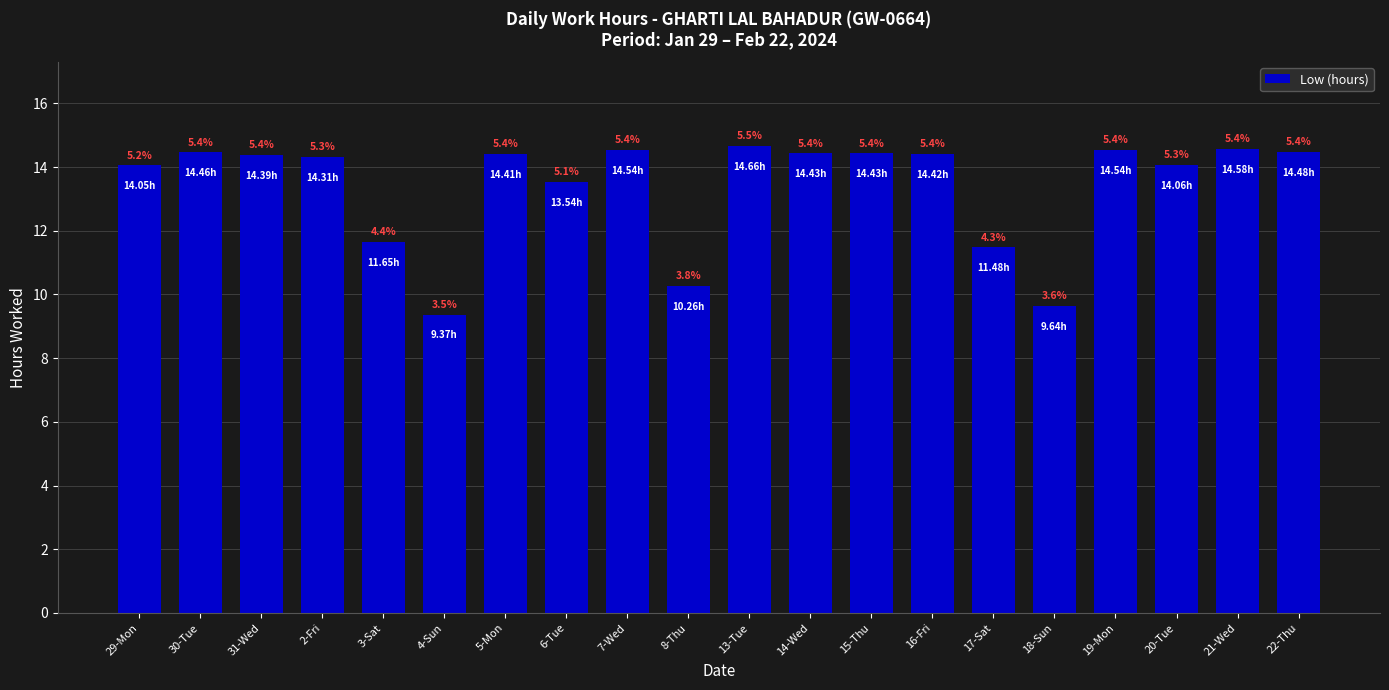

Reading left to right, transcribe all the data shown in this chart.

29-Mon=14.1	30-Tue=14.5	31-Wed=14.4	2-Fri=14.3	3-Sat=11.7	4-Sun=9.4	5-Mon=14.4	6-Tue=13.5	7-Wed=14.5	8-Thu=10.3	13-Tue=14.7	14-Wed=14.4	15-Thu=14.4	16-Fri=14.4	17-Sat=11.5	18-Sun=9.6	19-Mon=14.5	20-Tue=14.1	21-Wed=14.6	22-Thu=14.5